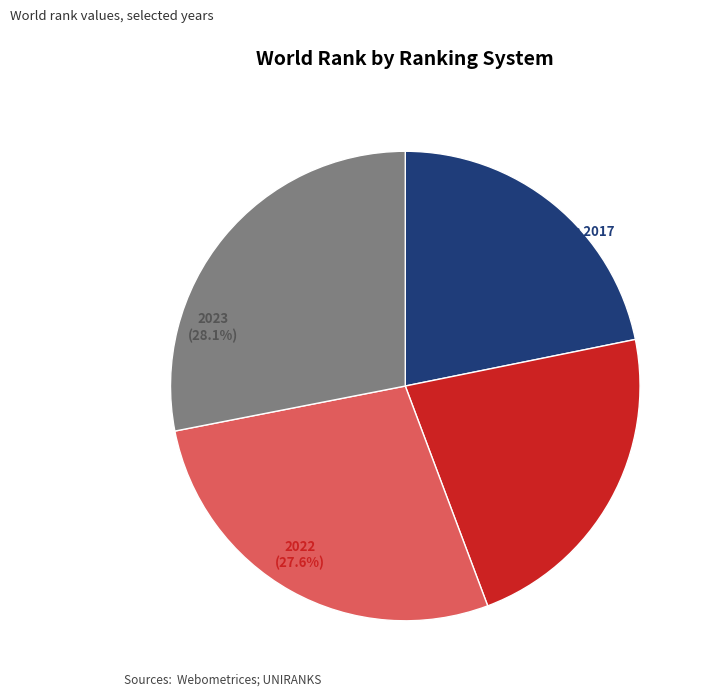

Does any single category account for the majority?

No